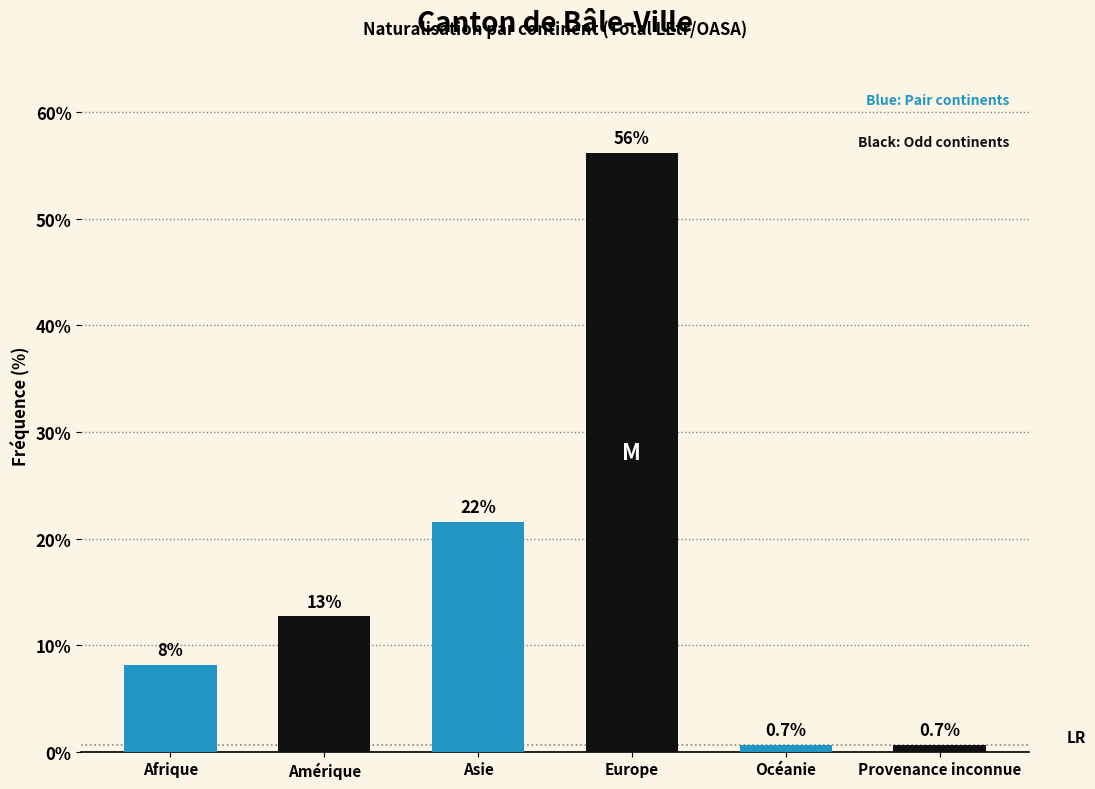

Reading right to left, transcribe all the data shown in this chart.

0.7	0.7	56.2	21.6	12.7	8.2